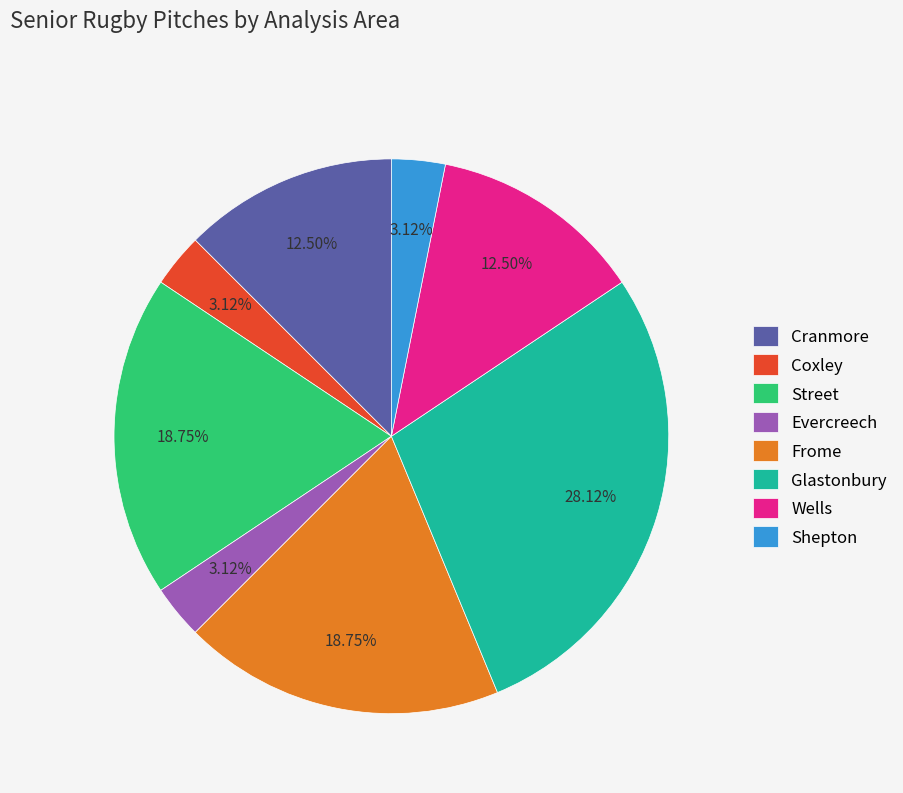

The Glastonbury slice represents 14% of the pie. True or false?

False